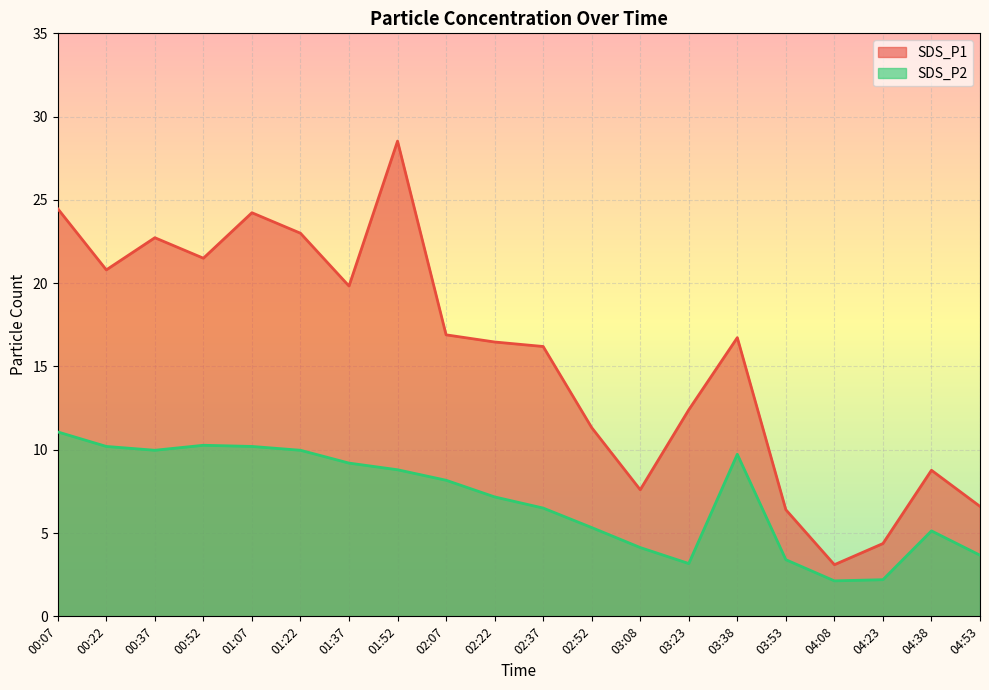

True or false: SDS_P2 has a value of 10.0 at 01:22.

True